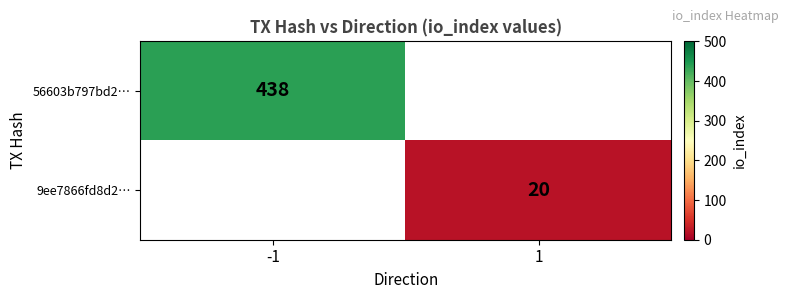

Count the number of data series in this chart.

2